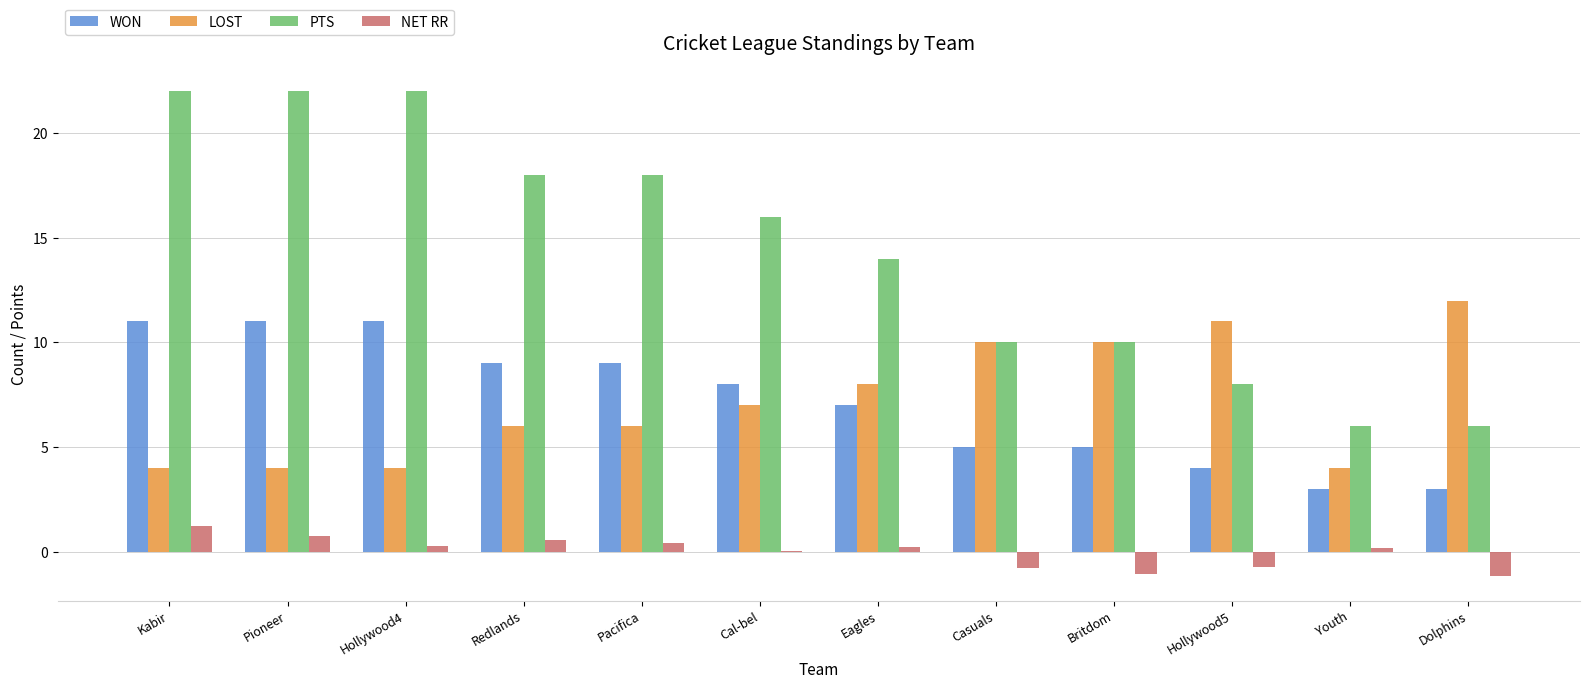

What is the highest value of the NET RR series?

1.3